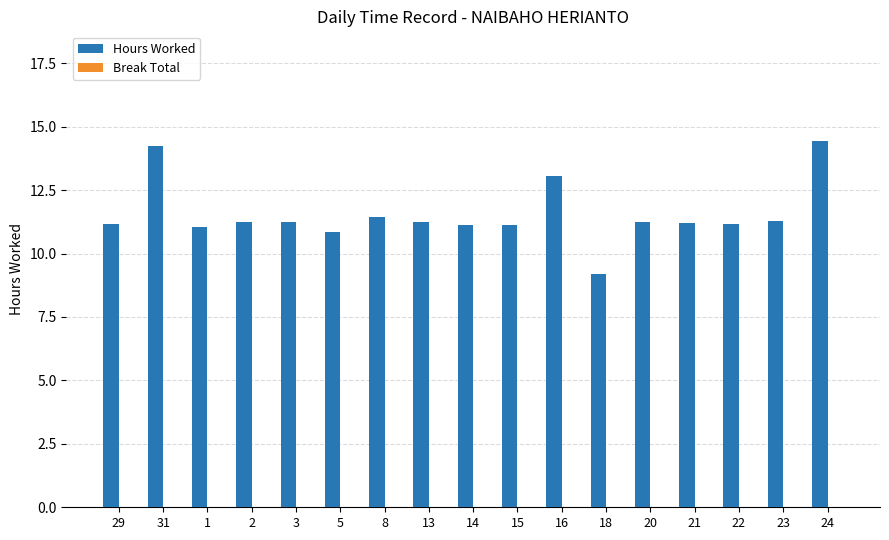

How many series are shown in this chart?

1